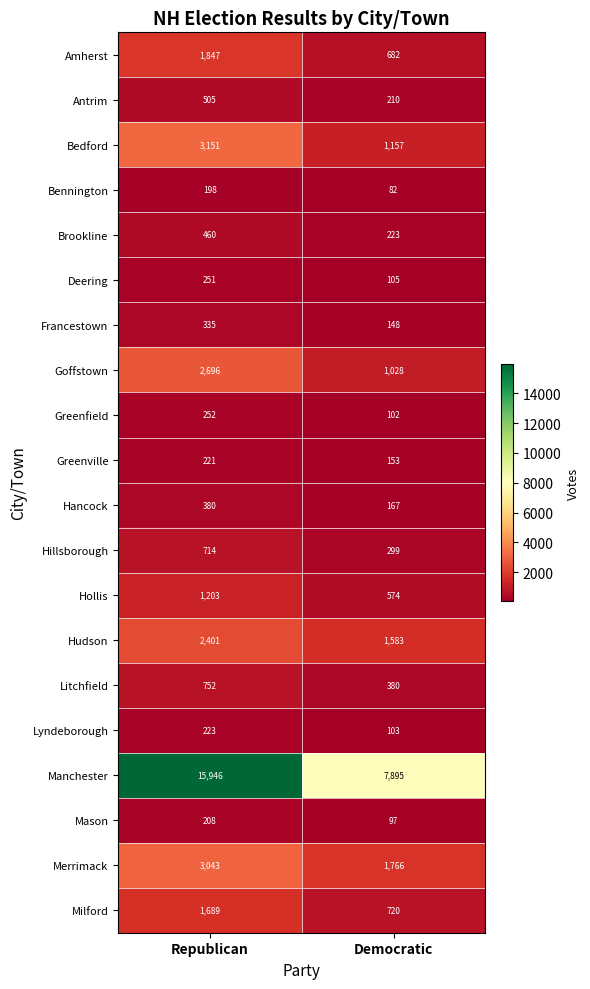

At which label is Hancock closest to 273?

Democratic